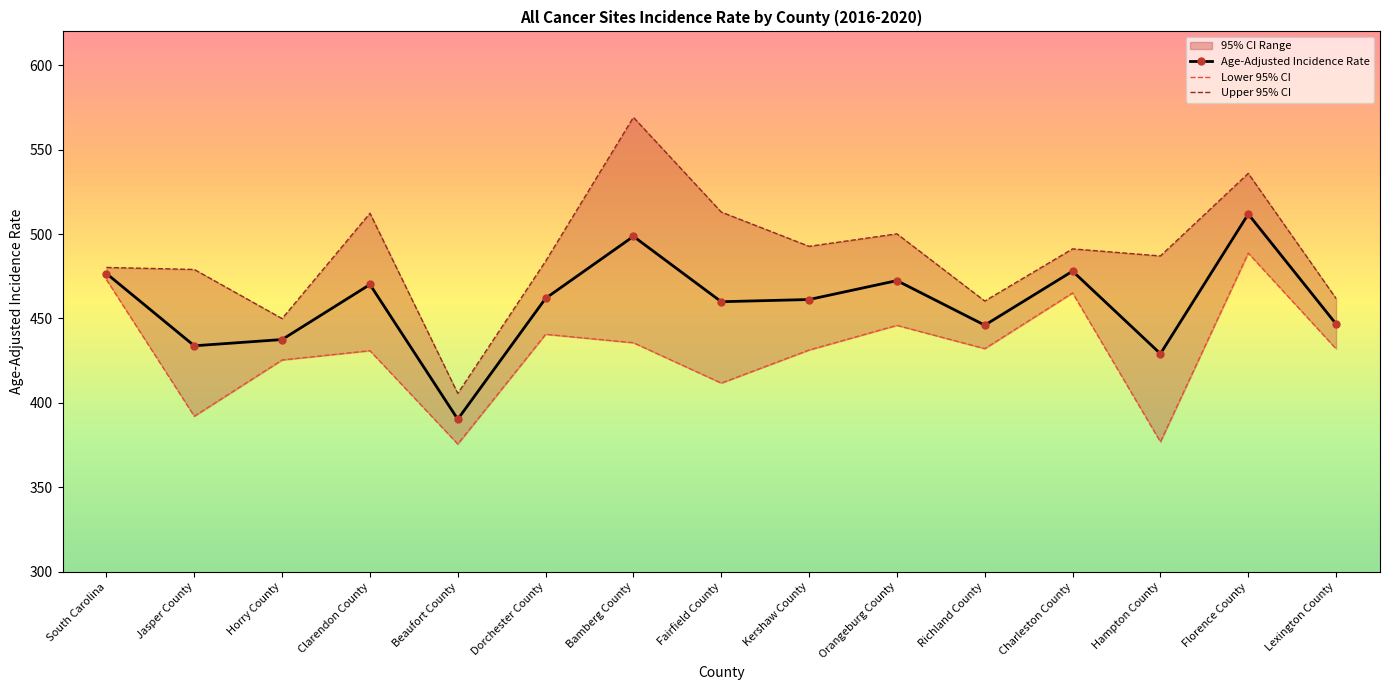

What position from the left is Orangeburg County?

10